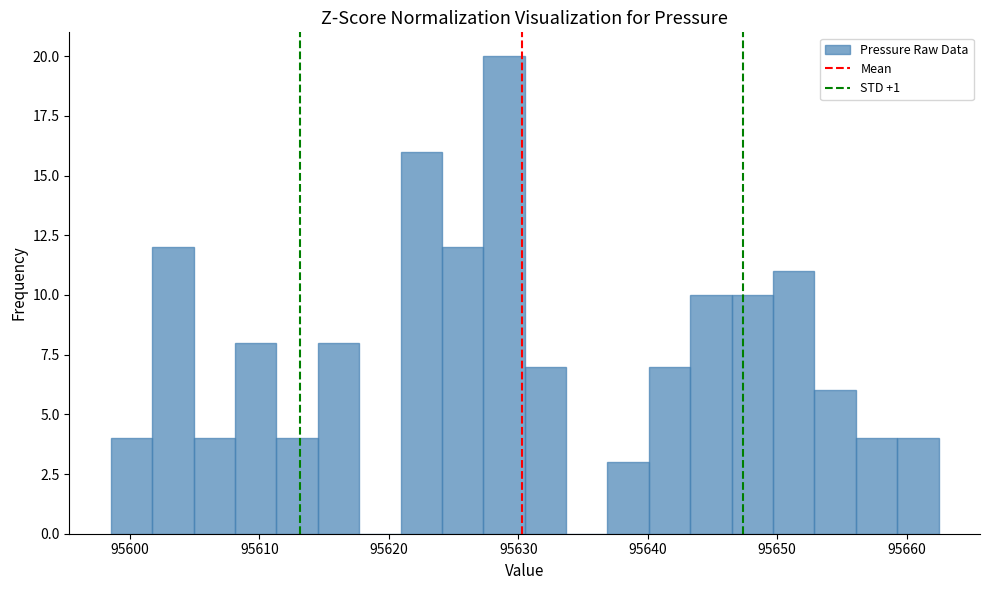

Around what value on the x-axis is the tallest bar? Give the approximate position of its centre, as read against the axis.

95629